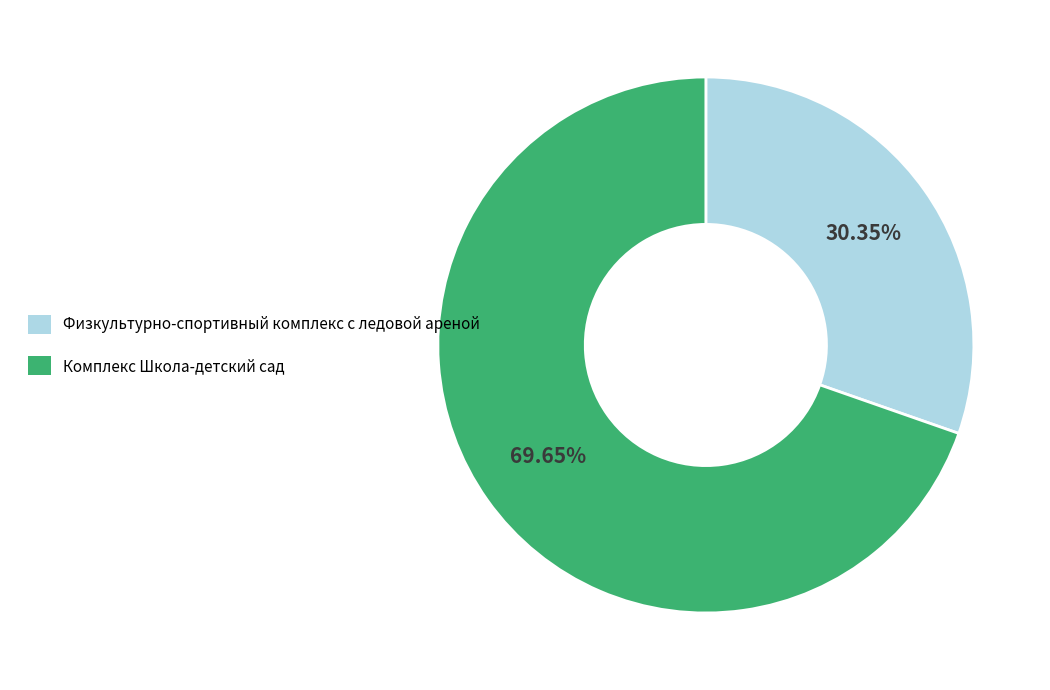

What is the ratio of the value at Комплекс Школа-детский сад to the value at Физкультурно-спортивный комплекс с ледовой ареной?

2.3